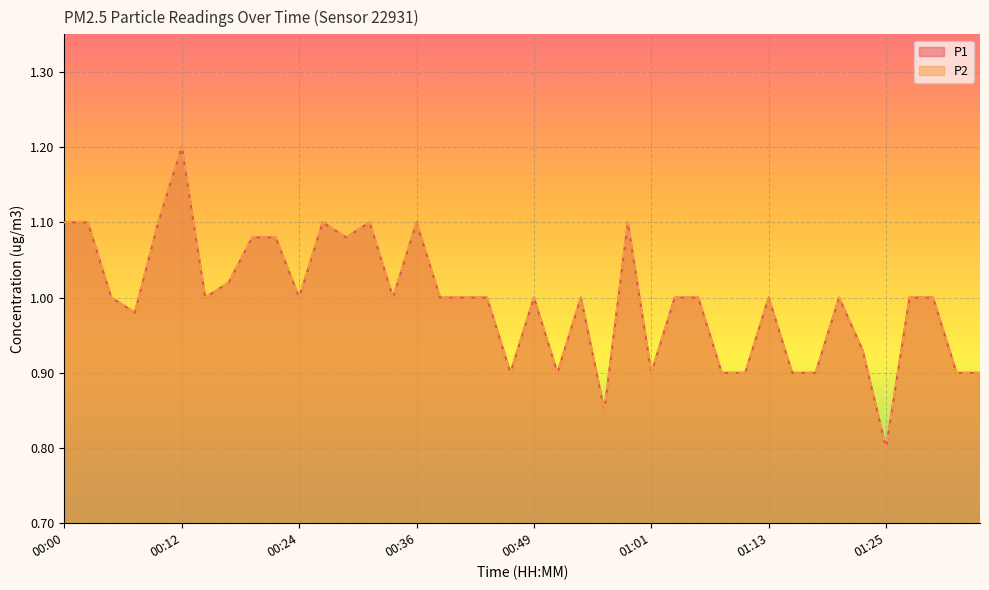

What is the value of the P2 point at the 6th from the left?

1.2